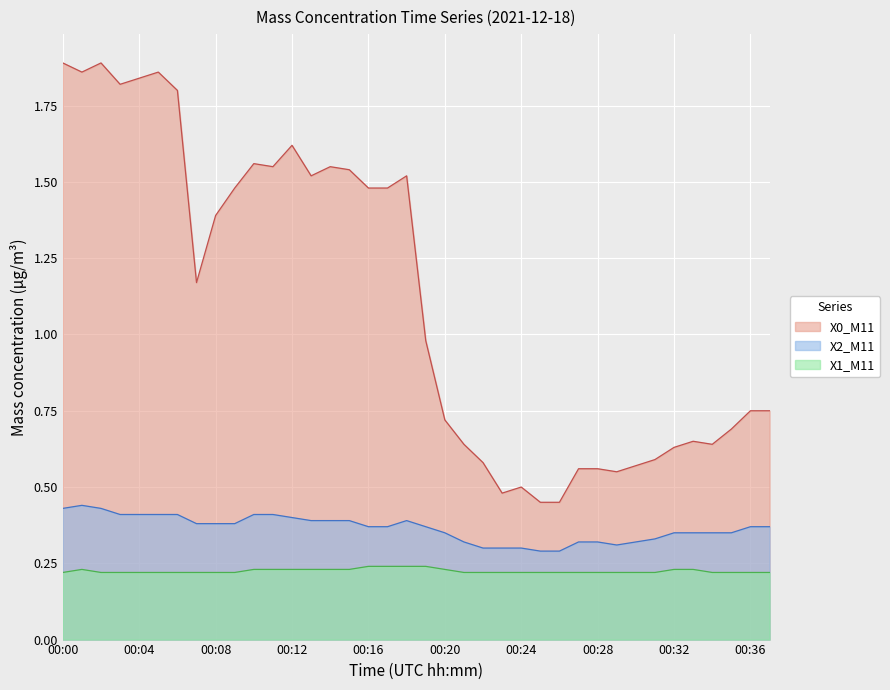

Which category has the highest value in the X1_M11 series?

00:16